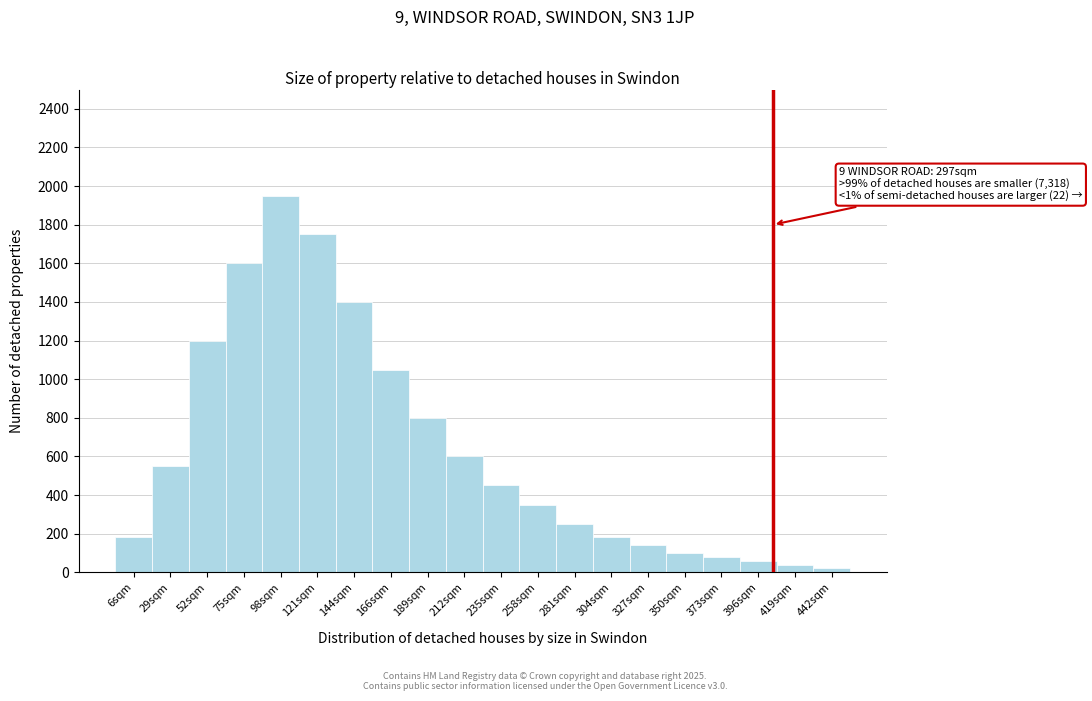

Reading right to left, transcribe all the data shown in this chart.

442sqm=20	419sqm=40	396sqm=60	373sqm=80	350sqm=100	327sqm=140	304sqm=180	281sqm=249	258sqm=350	235sqm=450	212sqm=600	189sqm=800	166sqm=1050	144sqm=1400	121sqm=1750	98sqm=1950	75sqm=1600	52sqm=1200	29sqm=550	6sqm=180